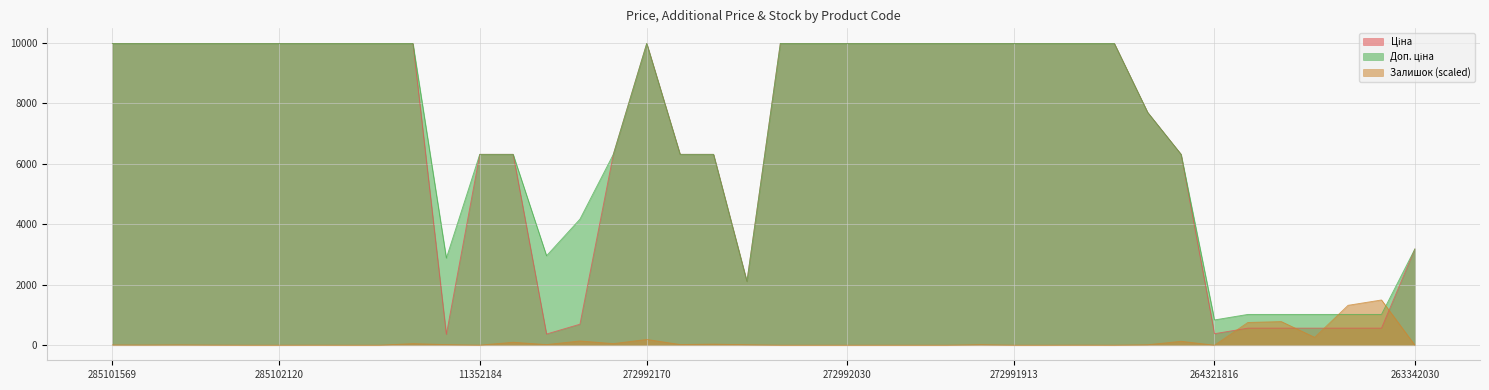

True or false: Ціна and Доп. ціна cross at least once.

False